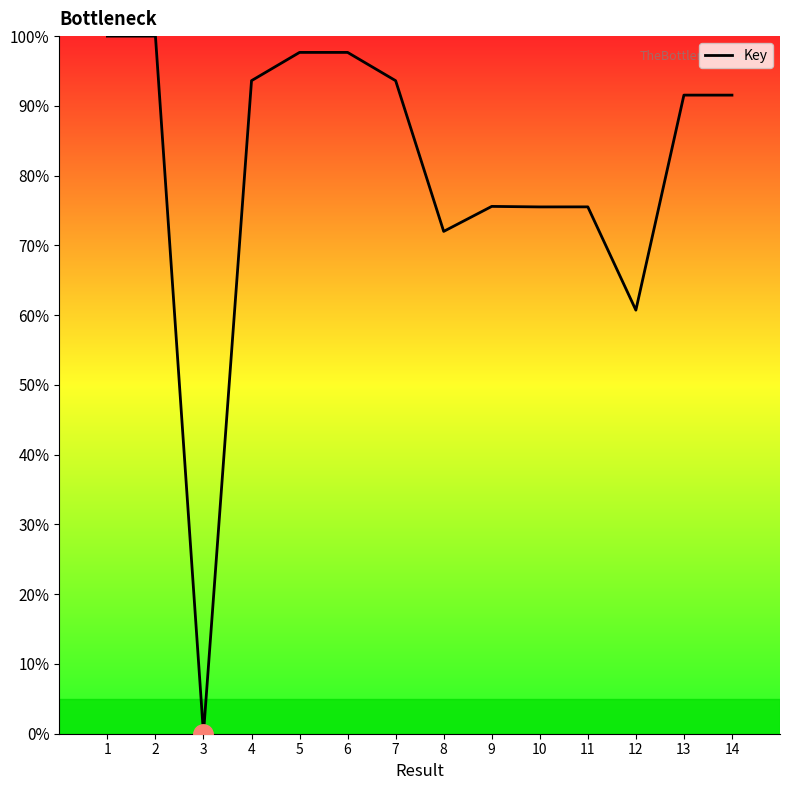

Where is the data nearest to the value 50?

12